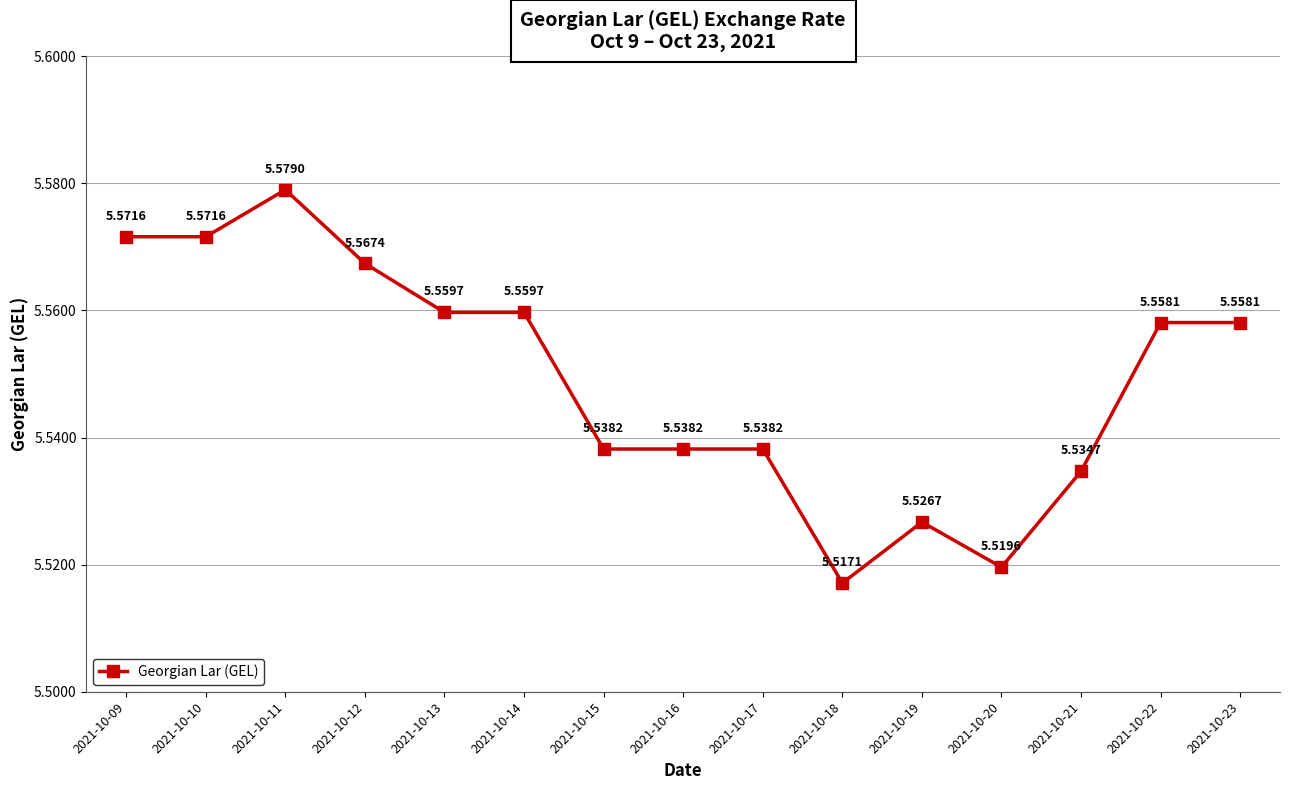

What is the sum of all values?

83.2